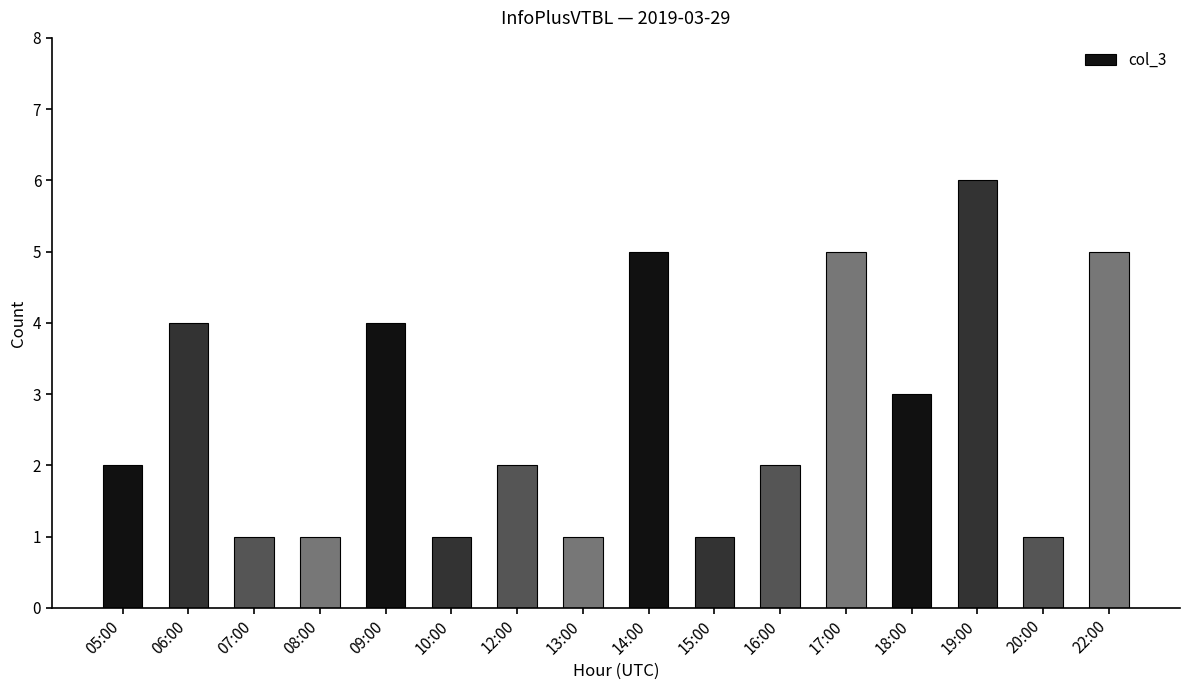

Is it true that the value at 12:00 is 2?

True